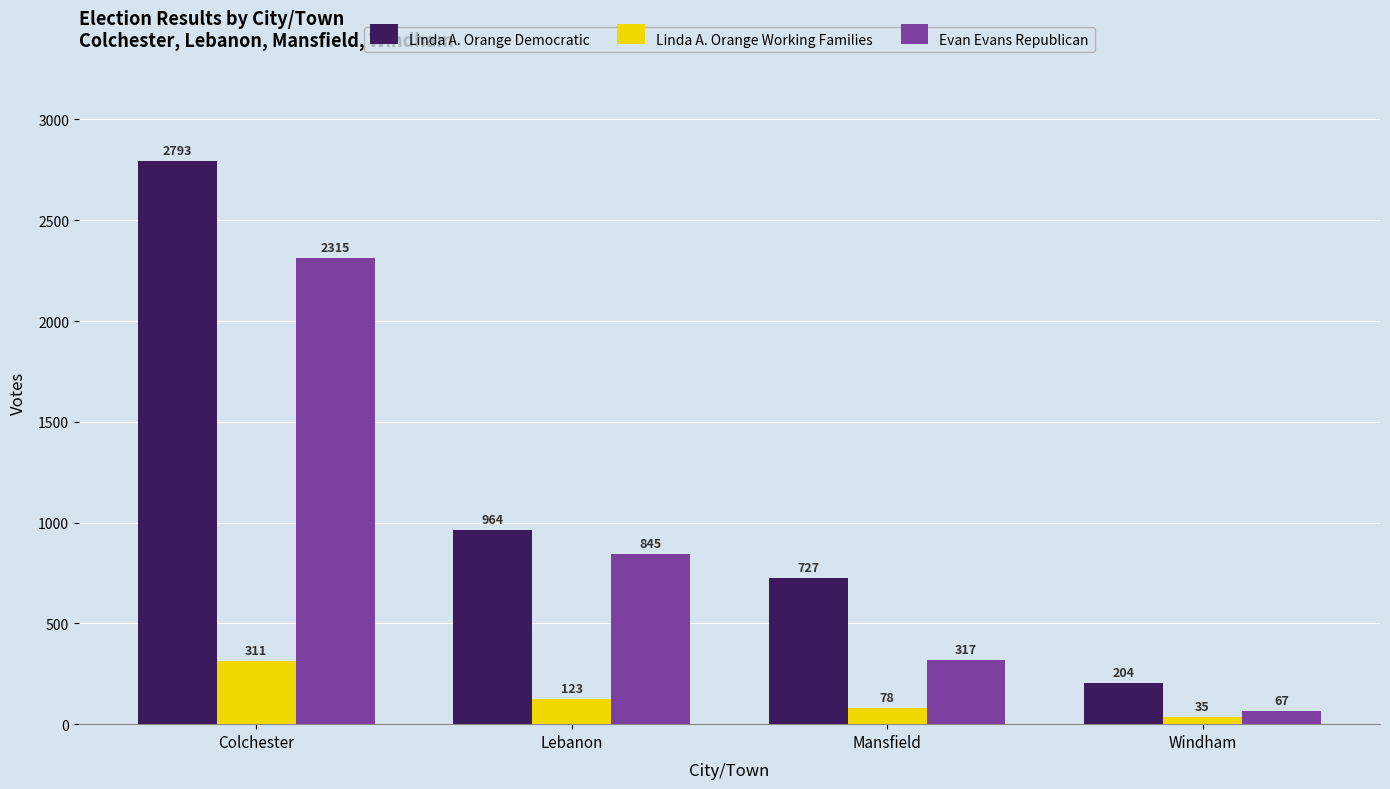

At how many categories does at least one series exceed 245?

3